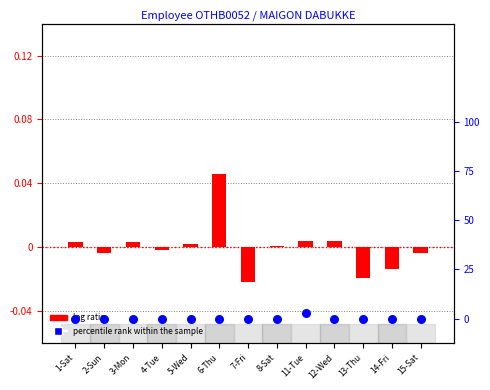

Which series has the largest total across all categories?

percentile rank within the sample